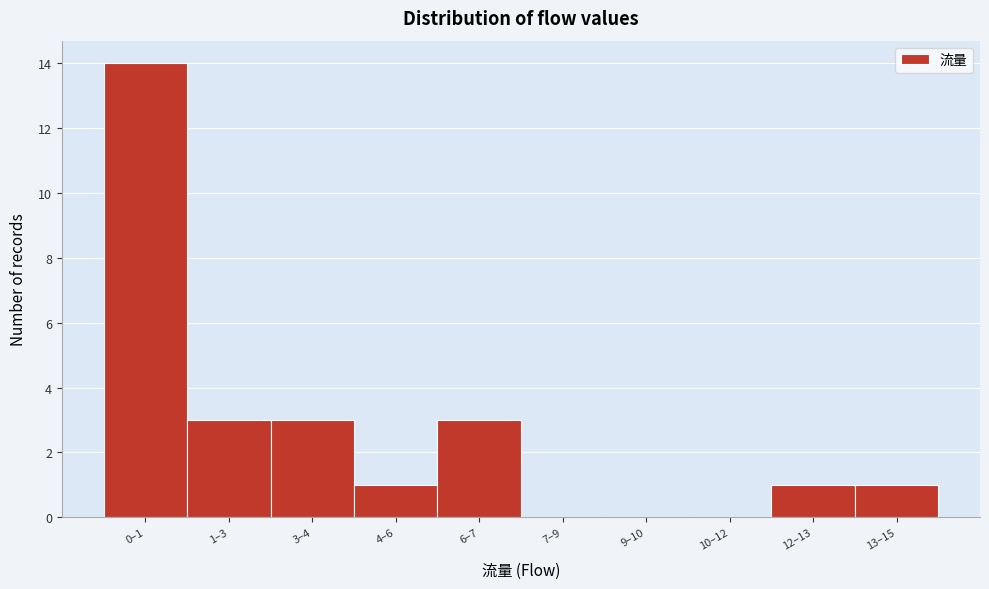

Reading left to right, list all the values displayed in this chart.

0–1=14	1–3=3	3–4=3	4–6=1	6–7=3	7–9=0	9–10=0	10–12=0	12–13=1	13–15=1